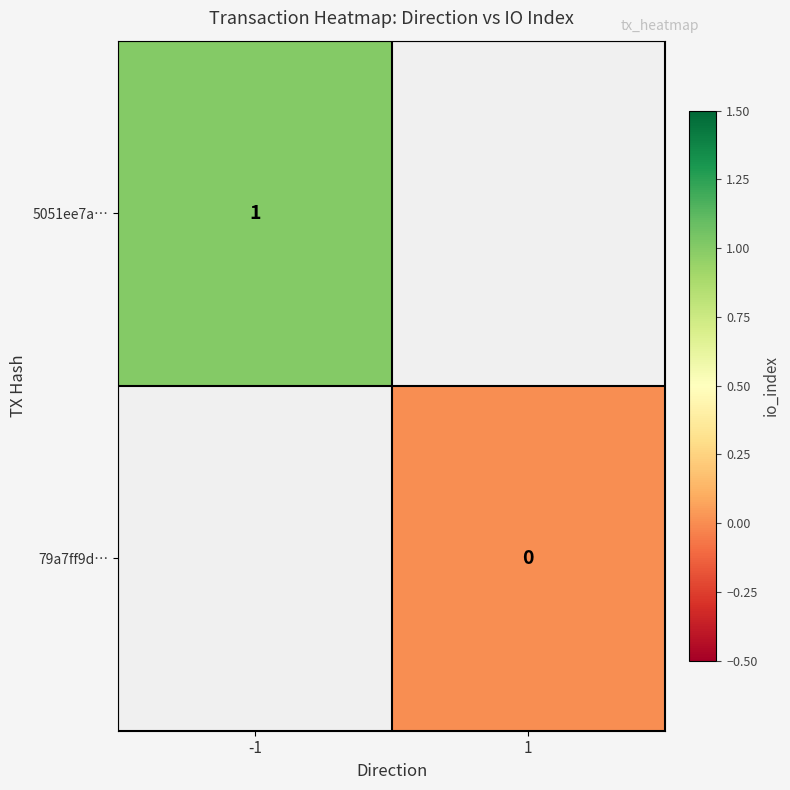

Is the value of 5051ee7a… at -1 greater than the value of 79a7ff9d… at 1?

Yes